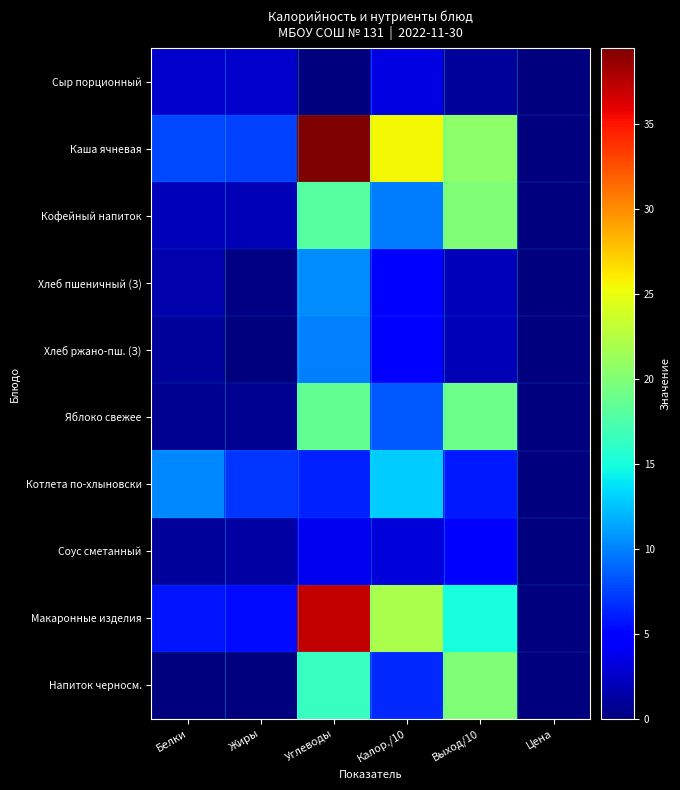

How many distinct data groups are displayed?

10